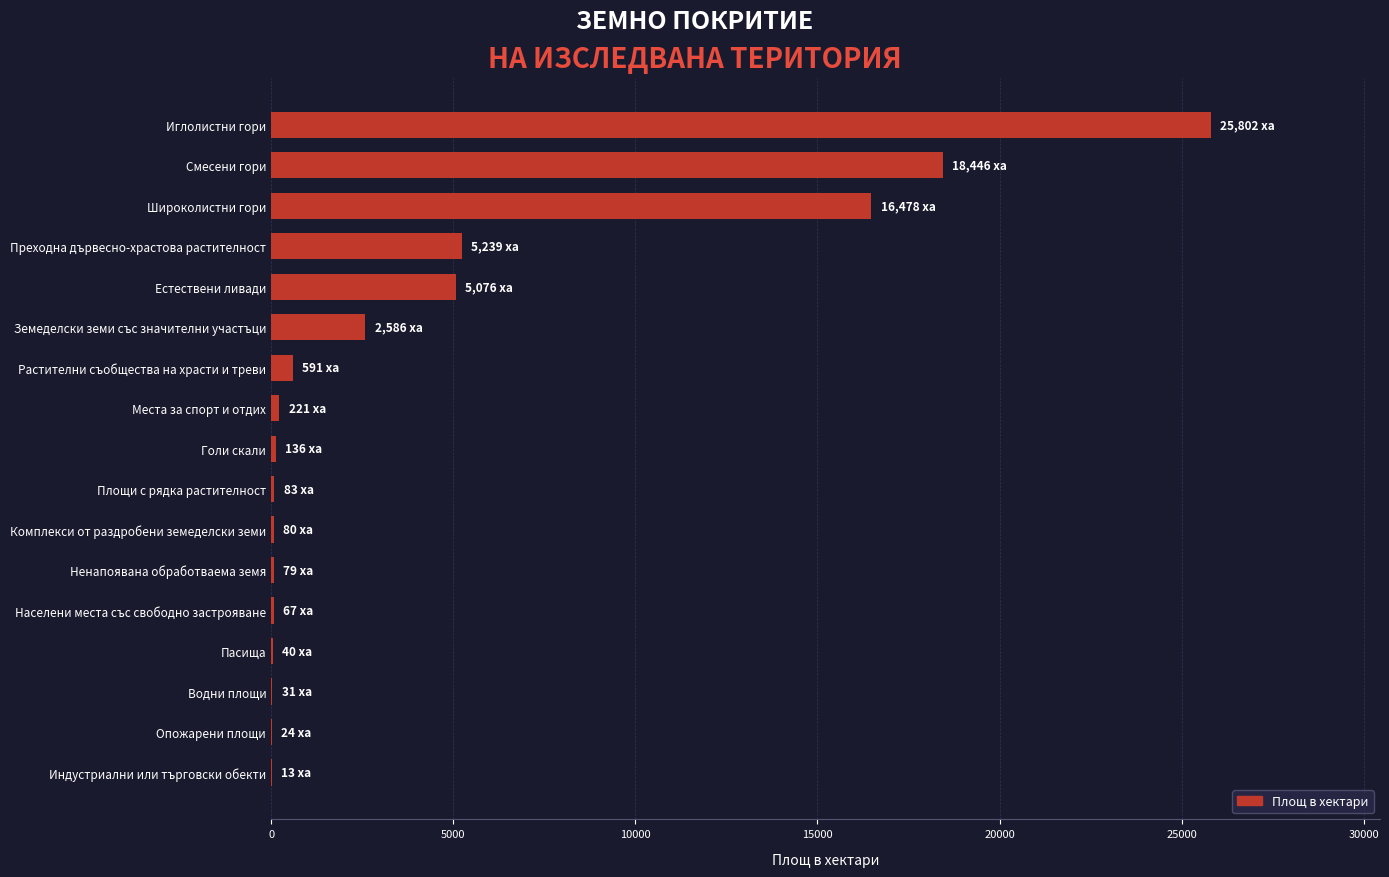

Which has a higher value, Естествени ливади or Голи скали?

Естествени ливади